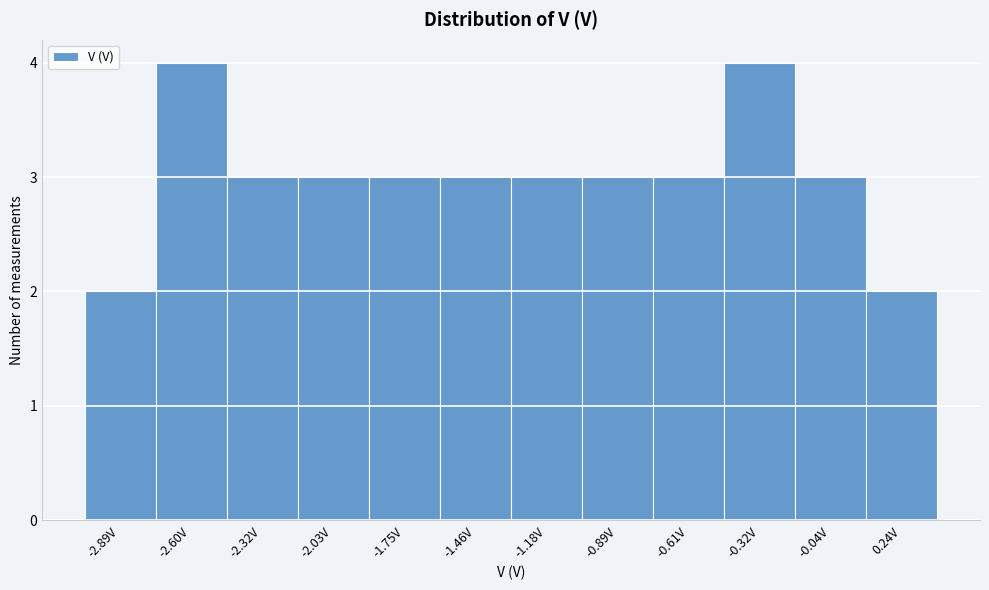

Reading left to right, list every bar in this chart as the range it spans on the x-axis followed by its height. Neither the bar edges nor the heights are printed on the chart, so give them approximately, as read against the axes.

-3.05 to -2.75: 2
-2.75 to -2.45: 4
-2.45 to -2.20: 3
-2.20 to -1.90: 3
-1.90 to -1.60: 3
-1.60 to -1.30: 3
-1.30 to -1.05: 3
-1.05 to -0.75: 3
-0.75 to -0.45: 3
-0.45 to -0.20: 4
-0.20 to 0.10: 3
0.10 to 0.40: 2